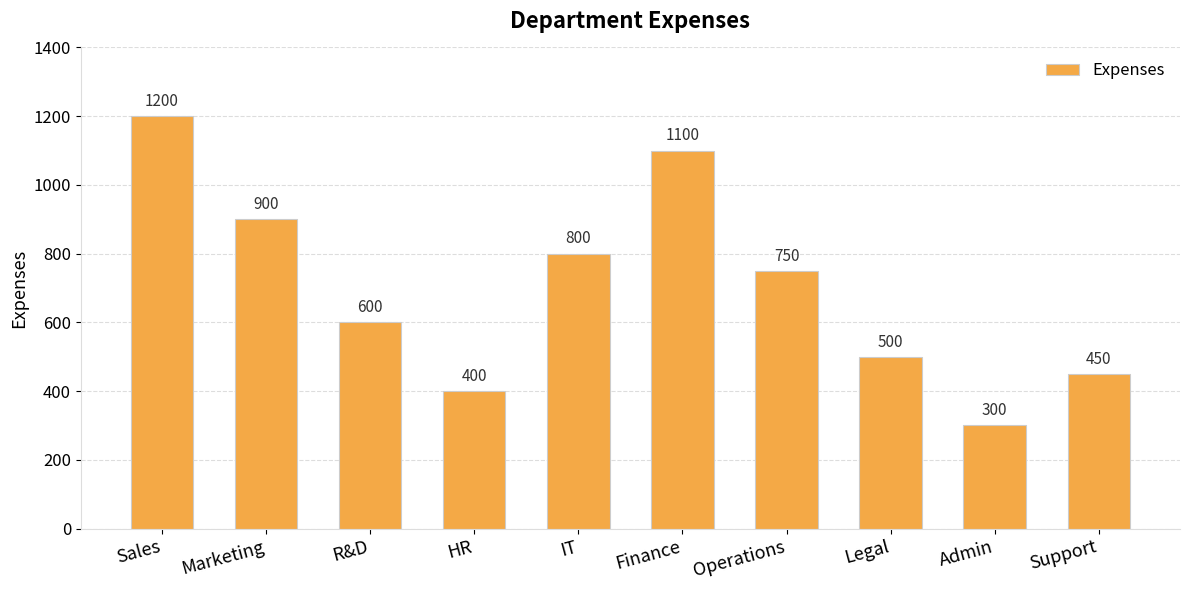

Rank the categories by value from highest to lowest.

Sales, Finance, Marketing, IT, Operations, R&D, Legal, Support, HR, Admin